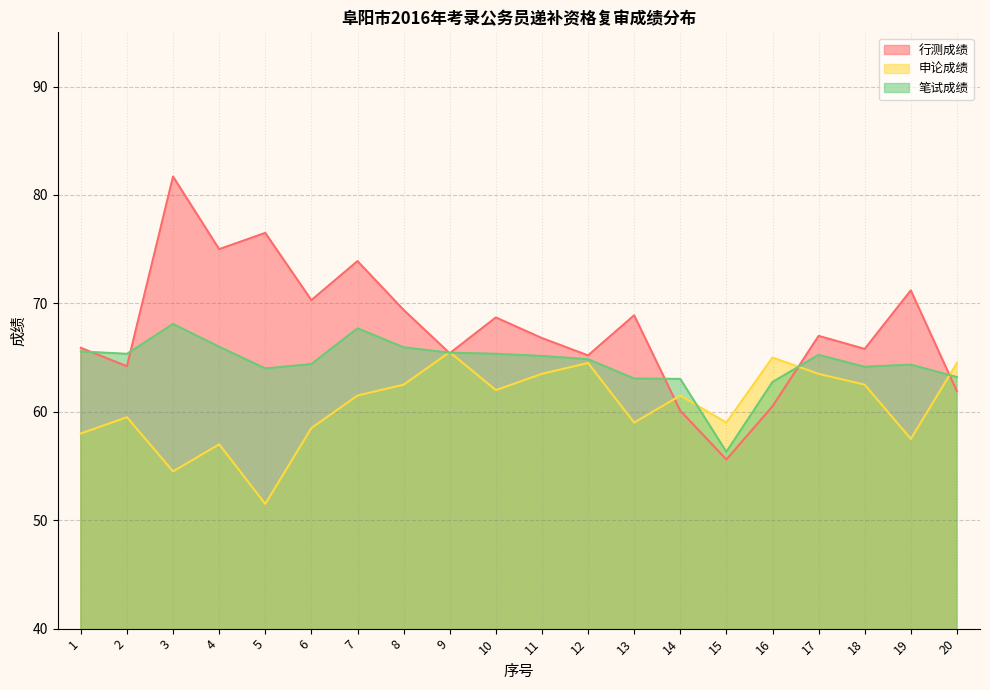

What is the value of the 申论成绩 point at the 6th from the left?

58.5